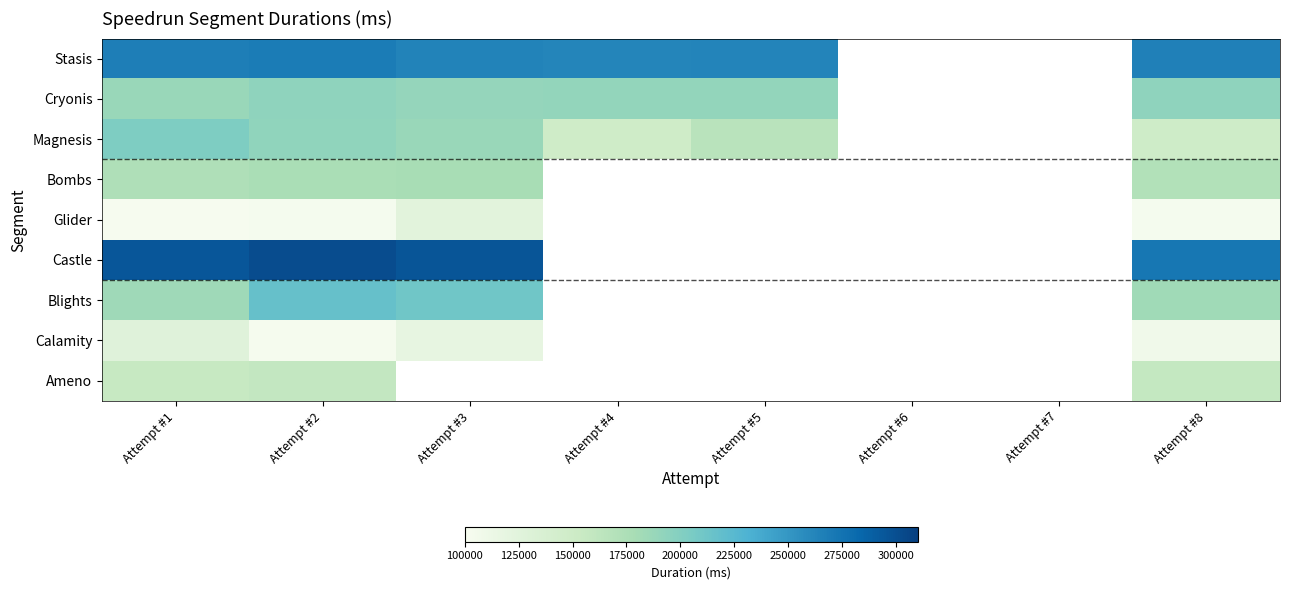

What is the lowest value of the Castle series?

272090.0